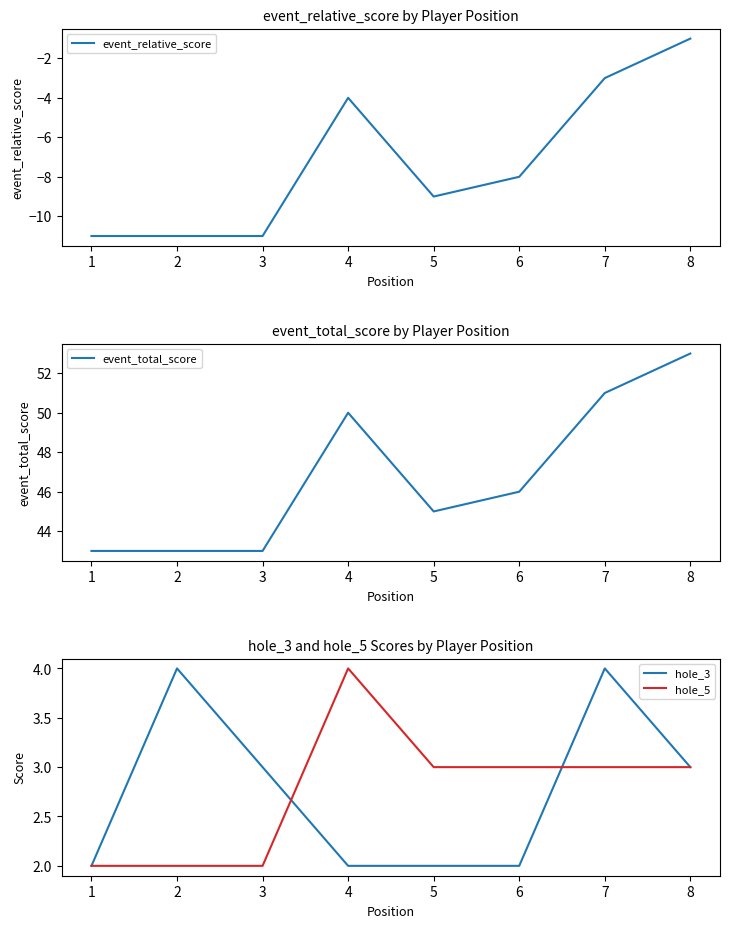

How many data points in event_total_score are less than 46?

4